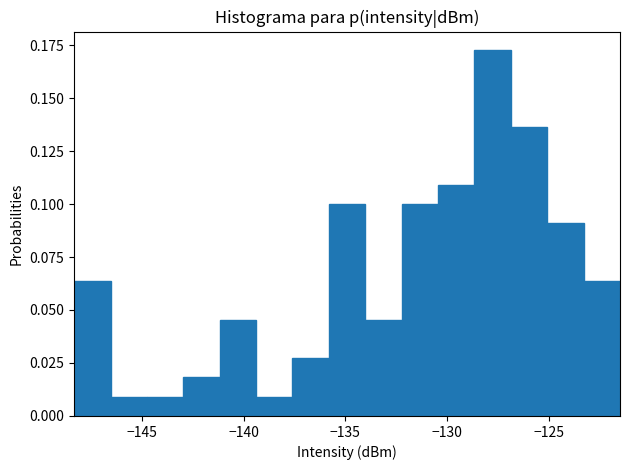

Read against the x-axis, roughly where is the centre of the tallest bar?

-128.0